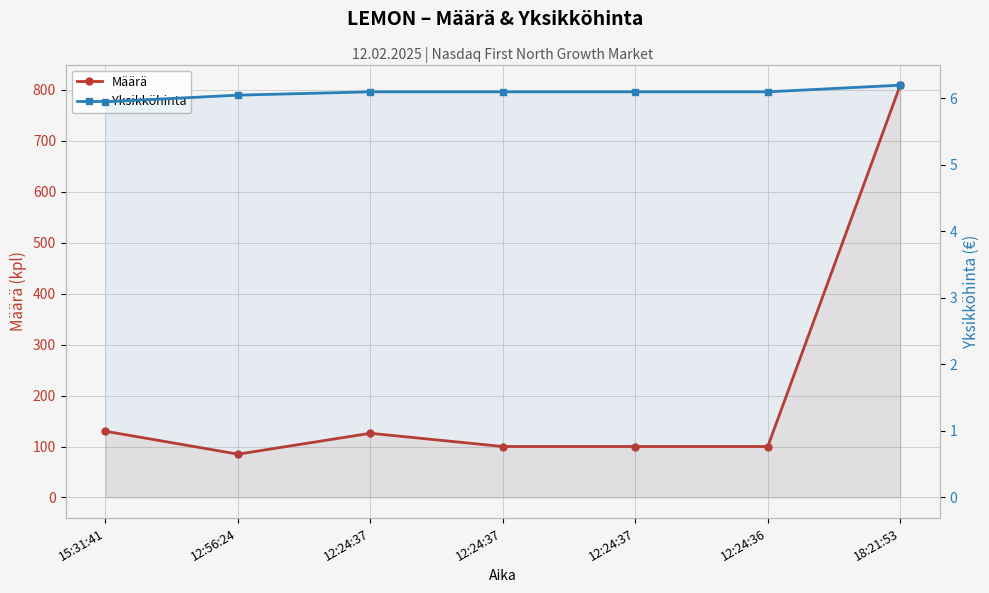

Between 12:24:37 and 12:24:37, which series saw the biggest shift?

Määrä